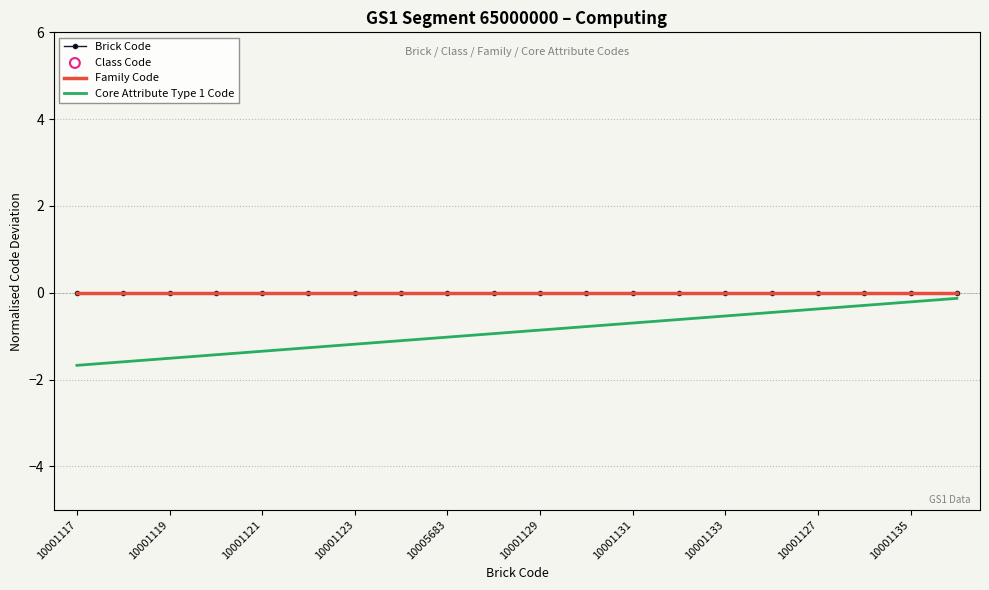

At how many categories does at least one series exceed -1?

20